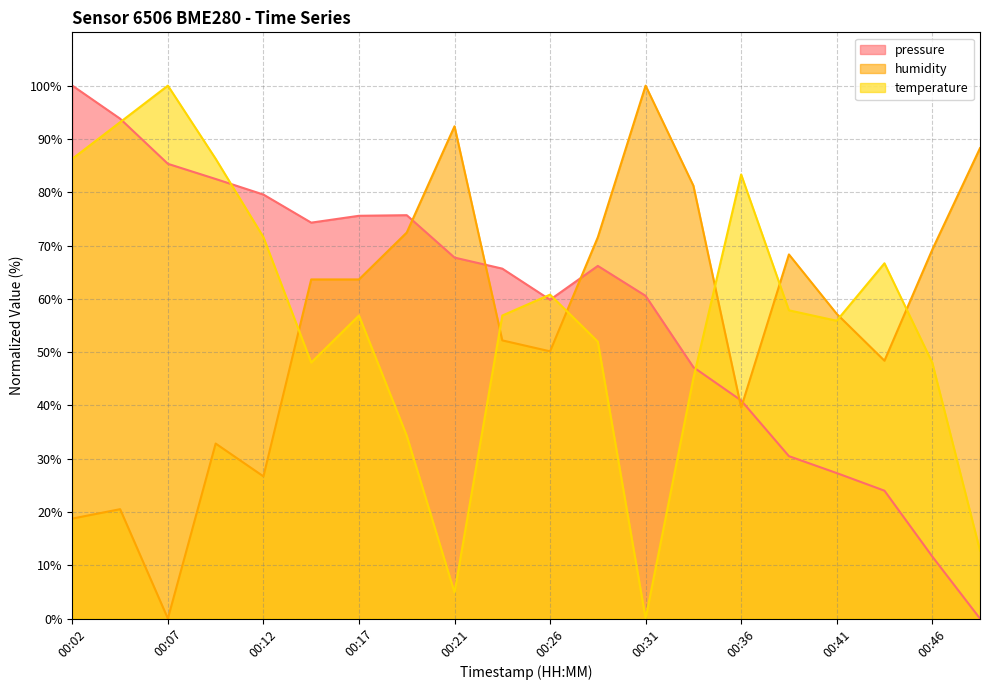

Which series ends up on top after the final intersection of humidity and temperature?

humidity